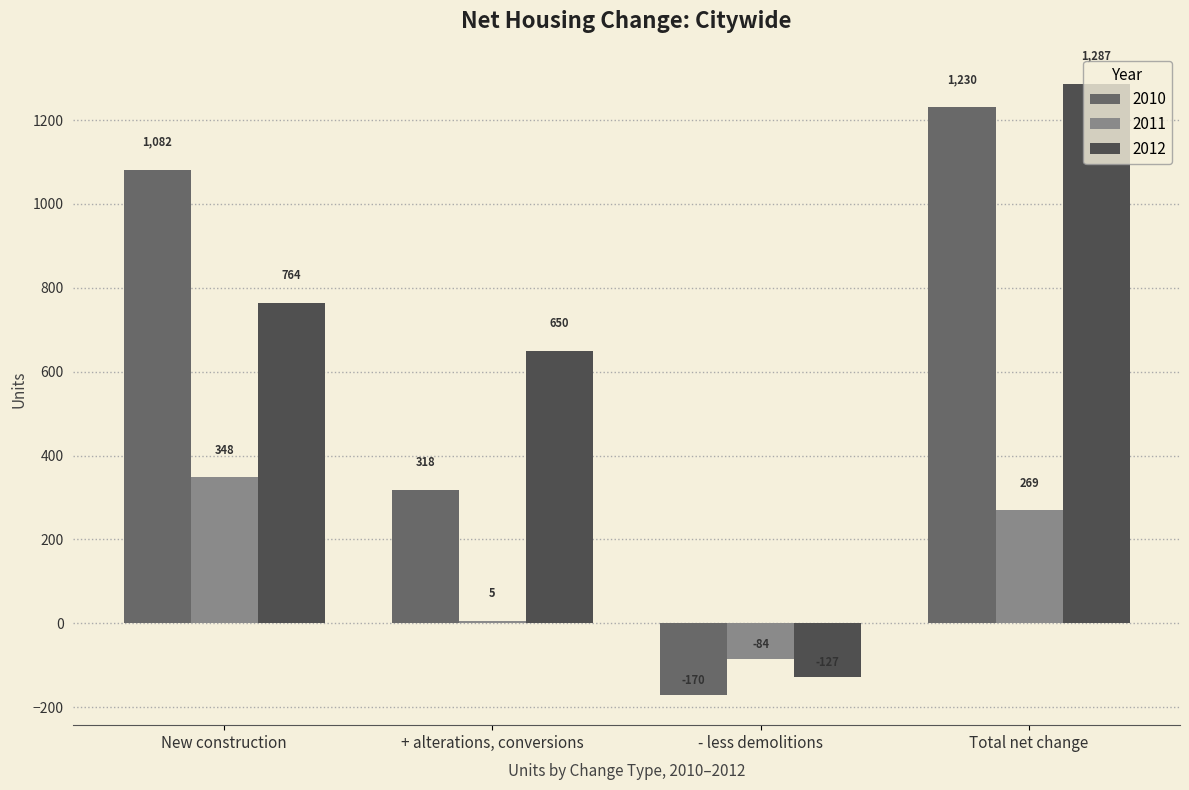

List the labels in order of 2011 value, smallest first.

- less demolitions, + alterations, conversions, Total net change, New construction